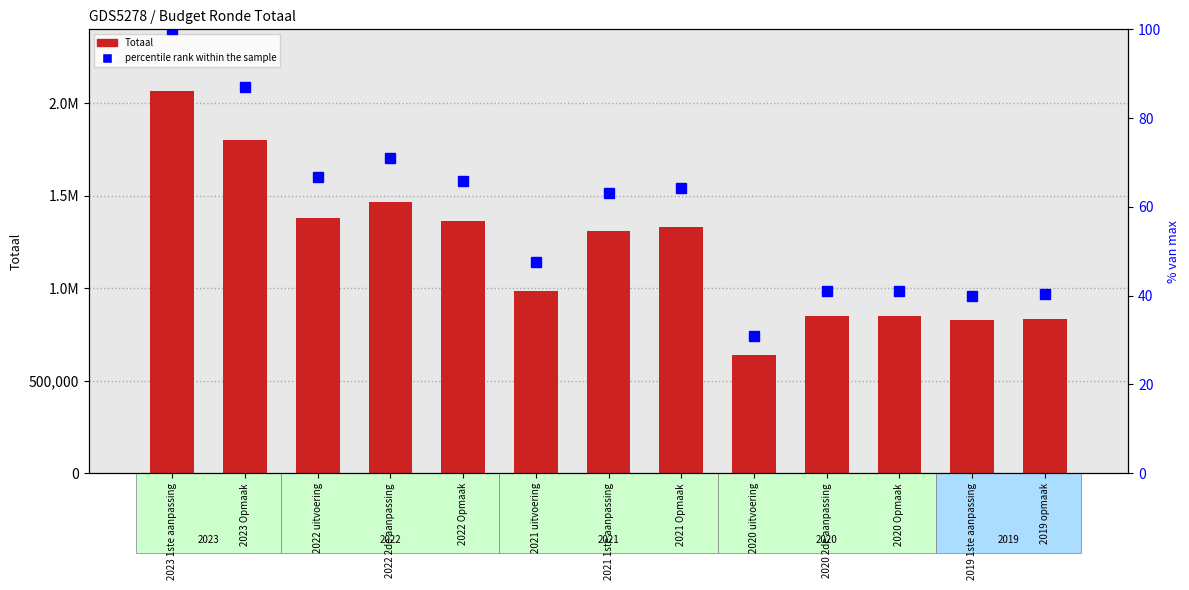

At which category is the sum across all series the highest?

2023 1ste aanpassing